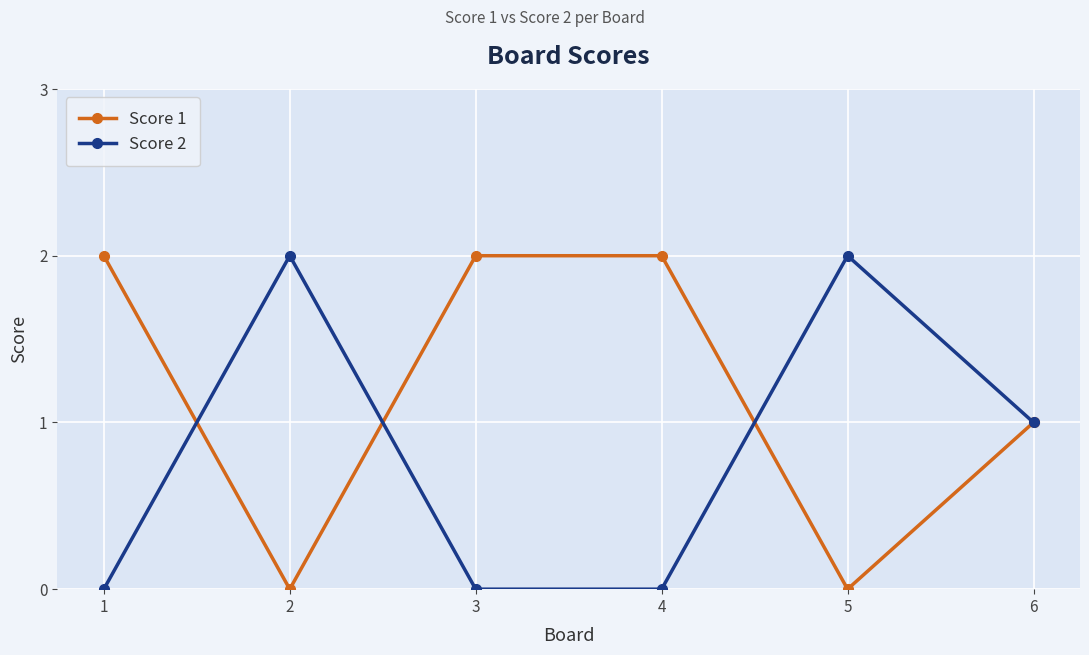

Count the Score 2 values in the range 0 to 2.

6